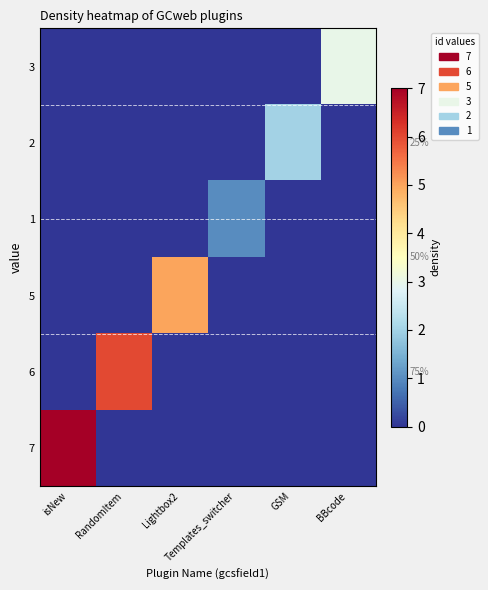

True or false: 6 has a value of -2 at GSM.

False